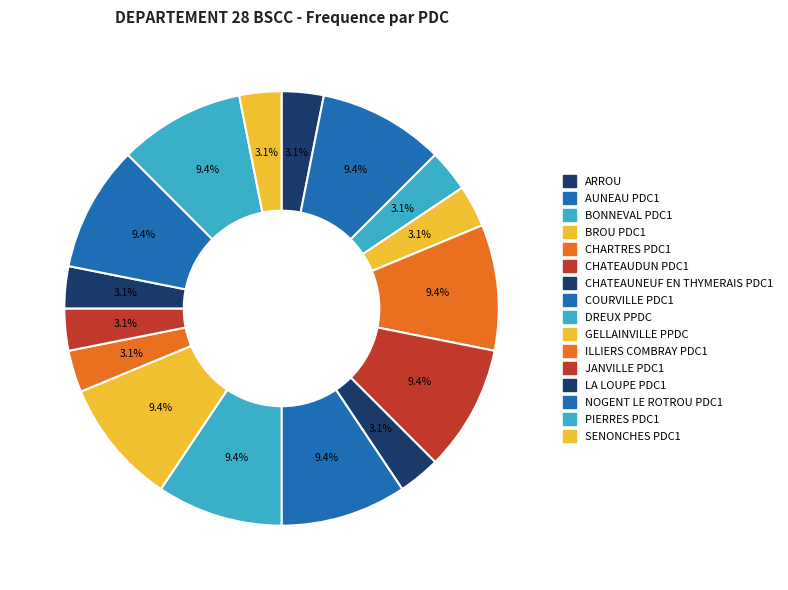

To the nearest percent, what is the difference between the COURVILLE PDC1 and CHATEAUNEUF EN THYMERAIS PDC1 slice percentages?

6%